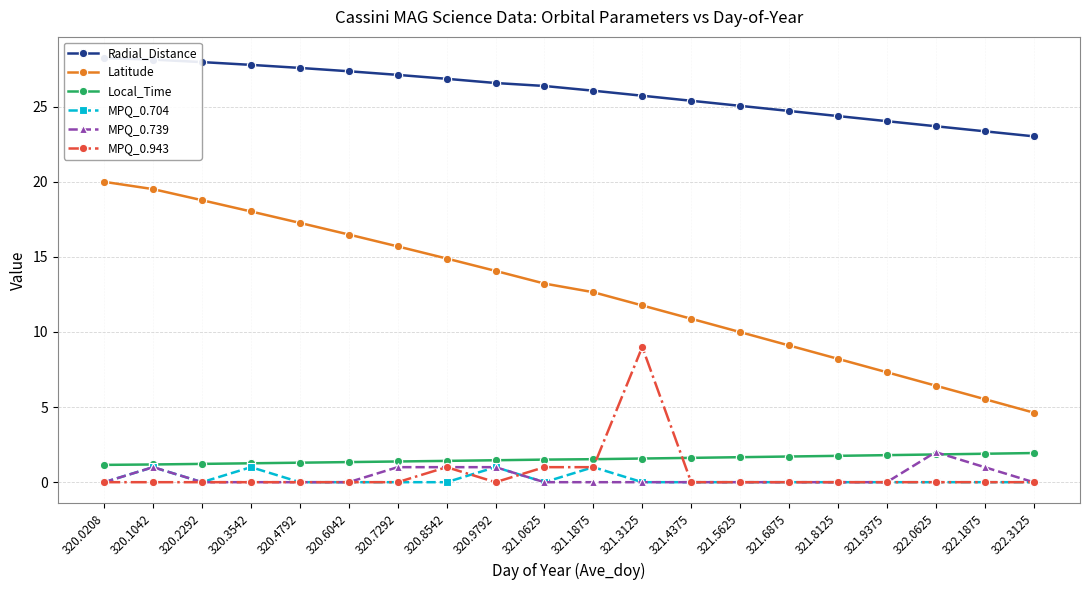

Count the number of categories in the chart.

20